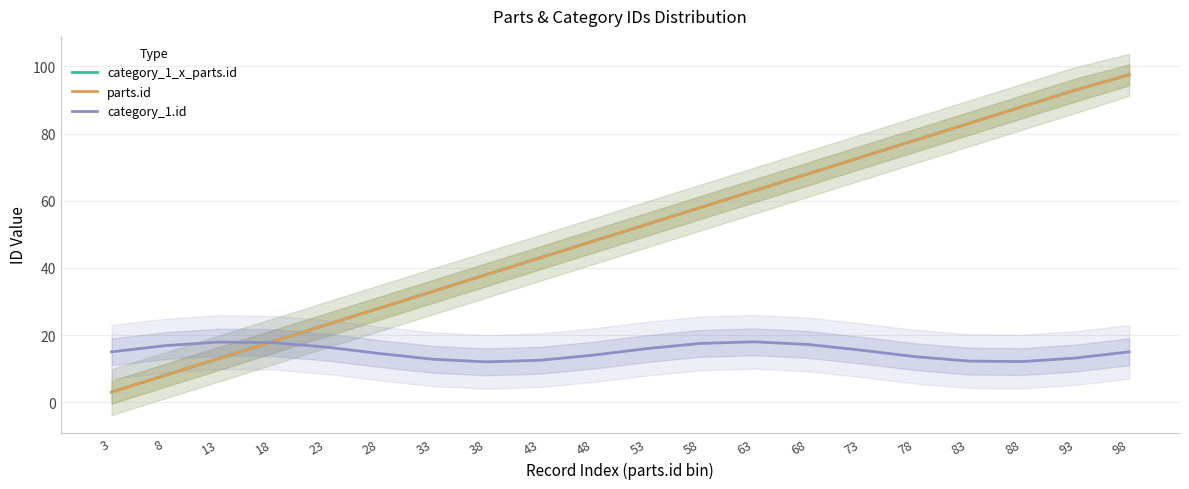

How many distinct data groups are displayed?

3